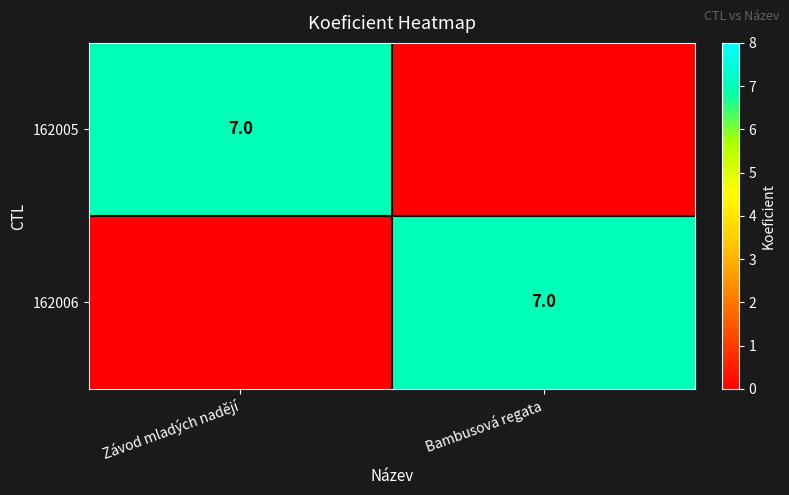

At which label is 162005 closest to 3?

Bambusová regata